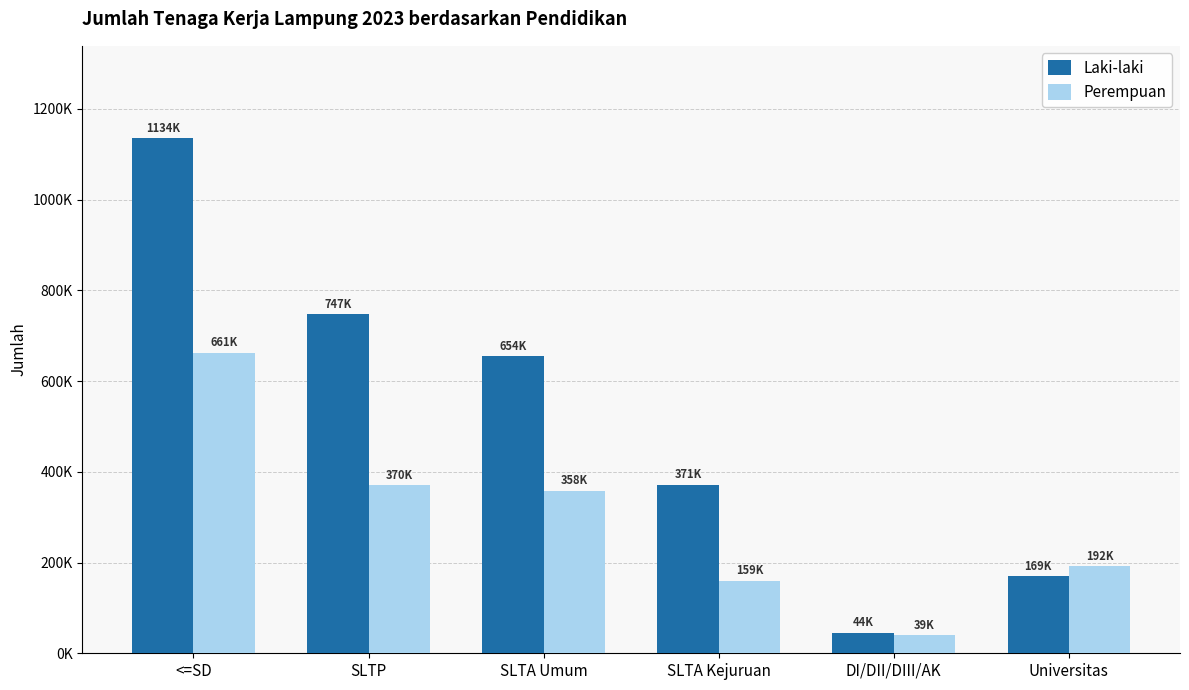

What position from the right is SLTA Umum?

4